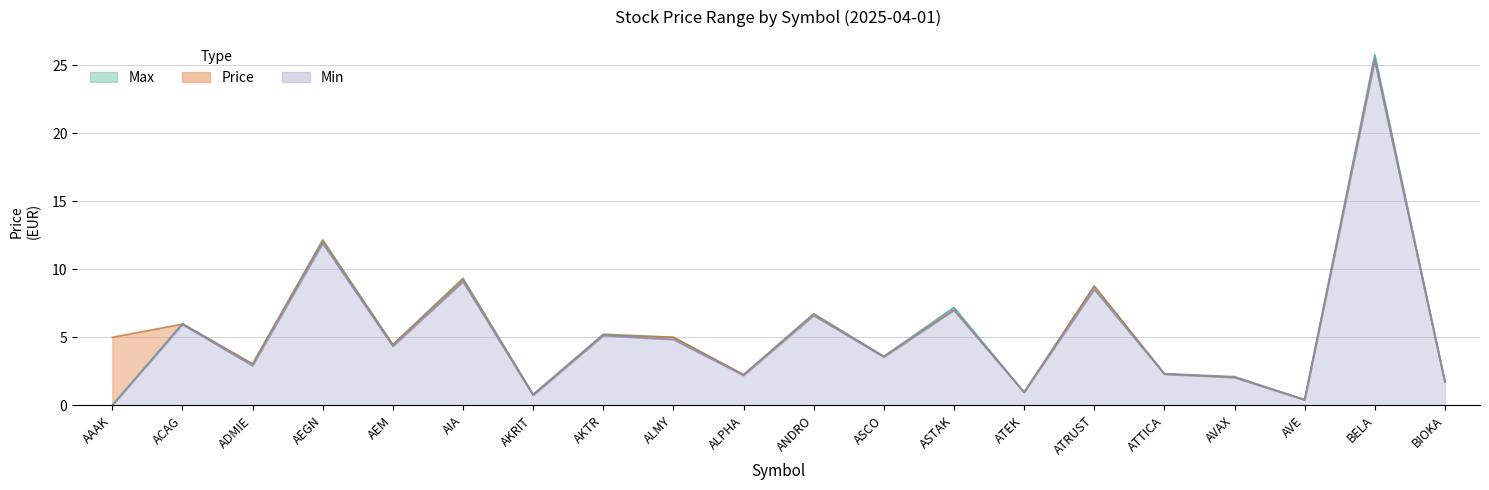

What position from the right is ATRUST?

6